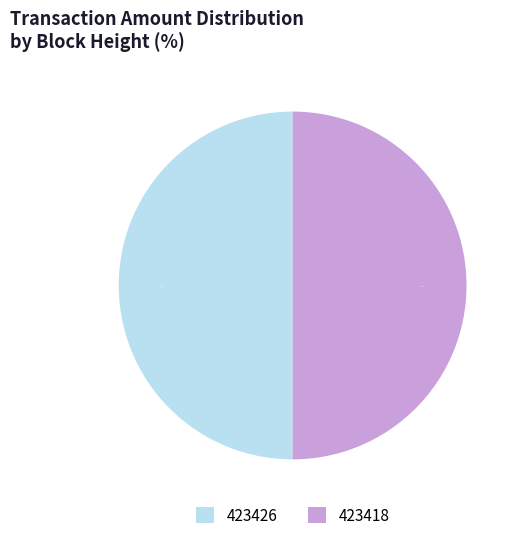

What is the ratio of the value at 423426 to the value at 423418?

1.0